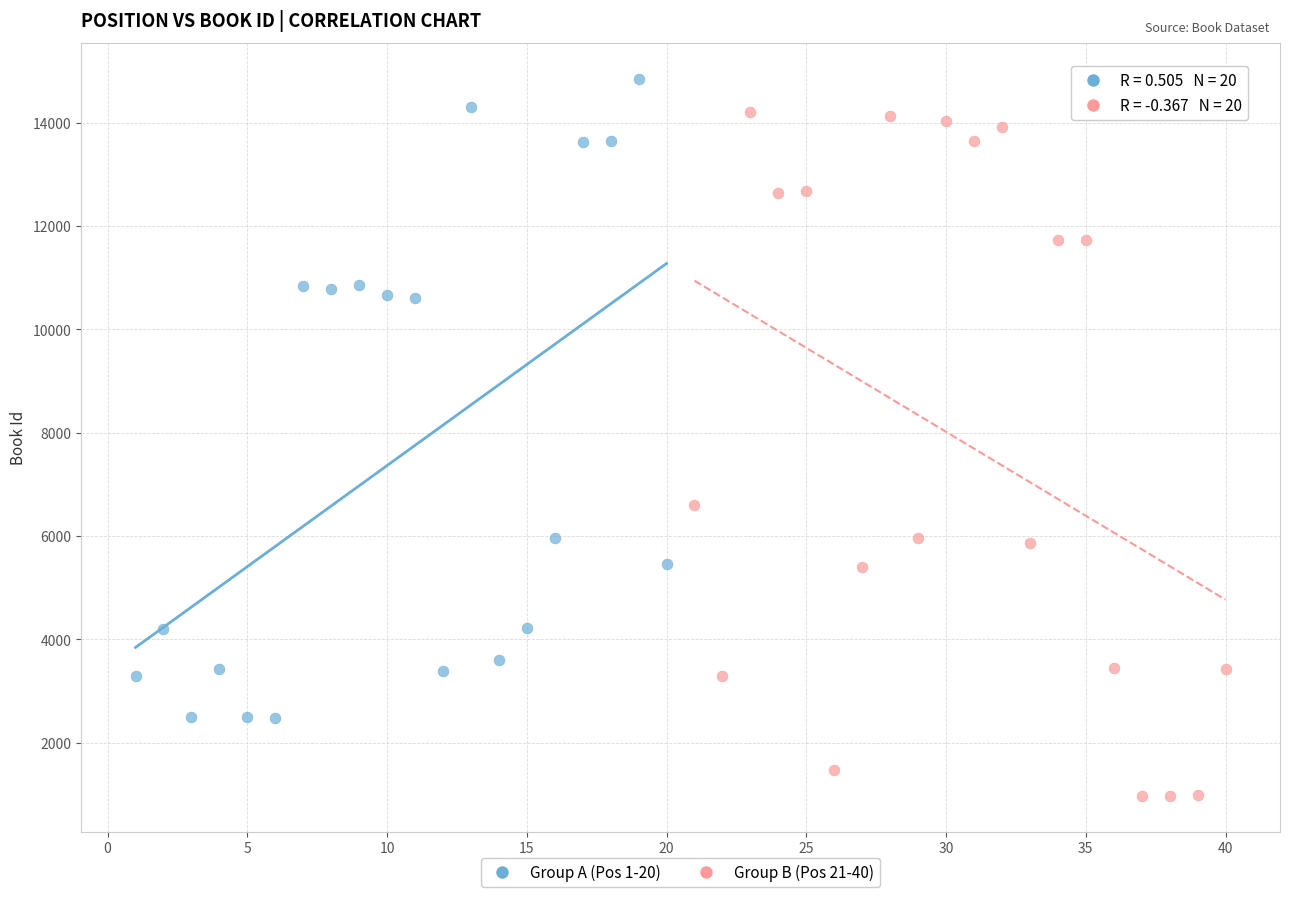

Which series reaches the minimum Y coordinate?

Group B (Pos 21-40)